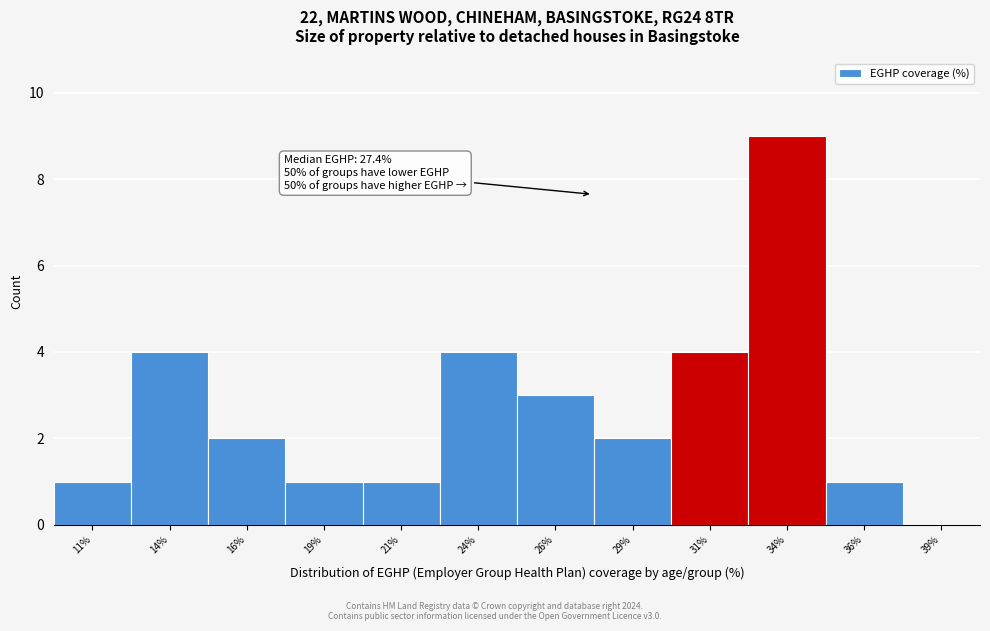

Which range on the x-axis has the tallest bar?

32.5 to 35.0